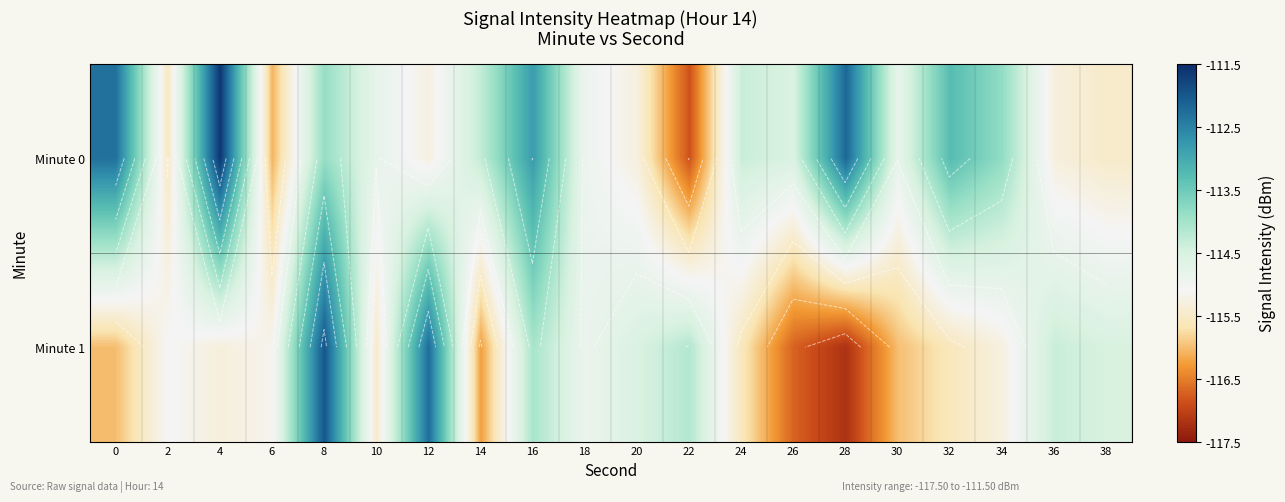

What is the sum of the Minute 0 values at 8 and 22?

-230.7